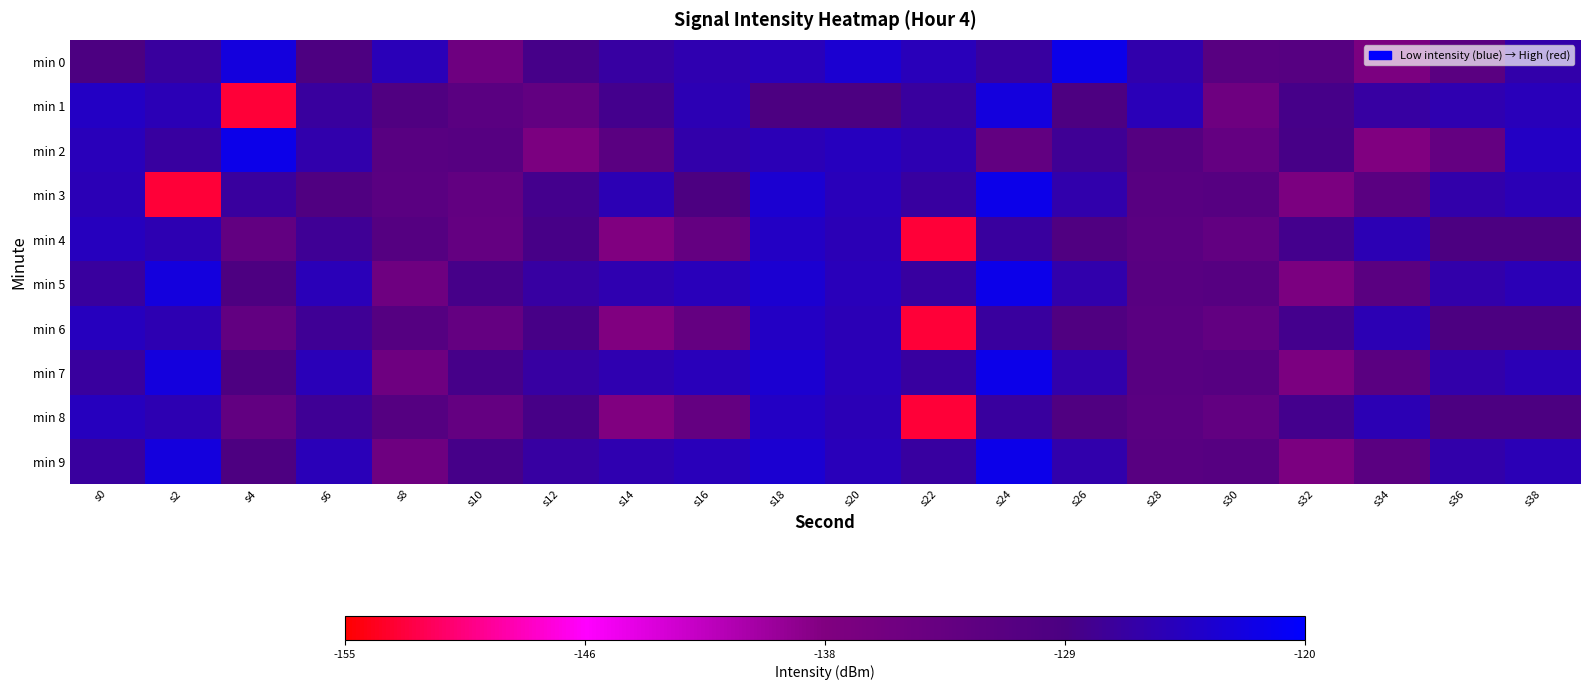

Reading left to right, what are all the values shown in this chart?

min 0: s0=-129.0	s2=-126.7	s4=-122.4	s6=-129.2	s8=-124.9	s10=-134.8	s12=-128.3	s14=-126.6	s16=-125.5	s18=-124.8	s20=-123.2	s22=-124.9	s24=-126.6	s26=-121.6	s28=-125.9	s30=-131.0	s32=-130.8	s34=-136.8	s36=-131.3	s38=-126.0
min 1: s0=-124.2	s2=-125.1	s4=-153.1	s6=-126.8	s8=-129.6	s10=-131.3	s12=-132.7	s14=-128.0	s16=-125.3	s18=-129.1	s20=-129.0	s22=-126.7	s24=-122.4	s26=-129.2	s28=-124.9	s30=-134.8	s32=-128.3	s34=-126.6	s36=-125.5	s38=-124.8
min 2: s0=-124.9	s2=-126.6	s4=-121.6	s6=-125.9	s8=-131.0	s10=-130.8	s12=-136.8	s14=-131.3	s16=-126.0	s18=-125.1	s20=-124.6	s22=-125.3	s24=-132.6	s26=-127.5	s28=-130.4	s30=-133.0	s32=-128.4	s34=-137.6	s36=-133.0	s38=-124.2
min 3: s0=-125.1	s2=-153.1	s4=-126.8	s6=-129.6	s8=-131.3	s10=-132.7	s12=-128.0	s14=-125.3	s16=-129.1	s18=-123.2	s20=-124.9	s22=-126.6	s24=-121.6	s26=-125.9	s28=-131.0	s30=-130.8	s32=-136.8	s34=-131.3	s36=-126.0	s38=-125.1
min 4: s0=-124.6	s2=-125.3	s4=-132.6	s6=-127.5	s8=-130.4	s10=-133.0	s12=-128.4	s14=-137.6	s16=-133.0	s18=-124.2	s20=-125.1	s22=-153.1	s24=-126.8	s26=-129.6	s28=-131.3	s30=-132.7	s32=-128.0	s34=-125.3	s36=-129.1	s38=-129.0
min 5: s0=-126.7	s2=-122.4	s4=-129.2	s6=-124.9	s8=-134.8	s10=-128.3	s12=-126.6	s14=-125.5	s16=-124.8	s18=-123.2	s20=-124.9	s22=-126.6	s24=-121.6	s26=-125.9	s28=-131.0	s30=-130.8	s32=-136.8	s34=-131.3	s36=-126.0	s38=-125.1
min 6: s0=-124.6	s2=-125.3	s4=-132.6	s6=-127.5	s8=-130.4	s10=-133.0	s12=-128.4	s14=-137.6	s16=-133.0	s18=-124.2	s20=-125.1	s22=-153.1	s24=-126.8	s26=-129.6	s28=-131.3	s30=-132.7	s32=-128.0	s34=-125.3	s36=-129.1	s38=-129.0
min 7: s0=-126.7	s2=-122.4	s4=-129.2	s6=-124.9	s8=-134.8	s10=-128.3	s12=-126.6	s14=-125.5	s16=-124.8	s18=-123.2	s20=-124.9	s22=-126.6	s24=-121.6	s26=-125.9	s28=-131.0	s30=-130.8	s32=-136.8	s34=-131.3	s36=-126.0	s38=-125.1
min 8: s0=-124.6	s2=-125.3	s4=-132.6	s6=-127.5	s8=-130.4	s10=-133.0	s12=-128.4	s14=-137.6	s16=-133.0	s18=-124.2	s20=-125.1	s22=-153.1	s24=-126.8	s26=-129.6	s28=-131.3	s30=-132.7	s32=-128.0	s34=-125.3	s36=-129.1	s38=-129.0
min 9: s0=-126.7	s2=-122.4	s4=-129.2	s6=-124.9	s8=-134.8	s10=-128.3	s12=-126.6	s14=-125.5	s16=-124.8	s18=-123.2	s20=-124.9	s22=-126.6	s24=-121.6	s26=-125.9	s28=-131.0	s30=-130.8	s32=-136.8	s34=-131.3	s36=-126.0	s38=-125.1